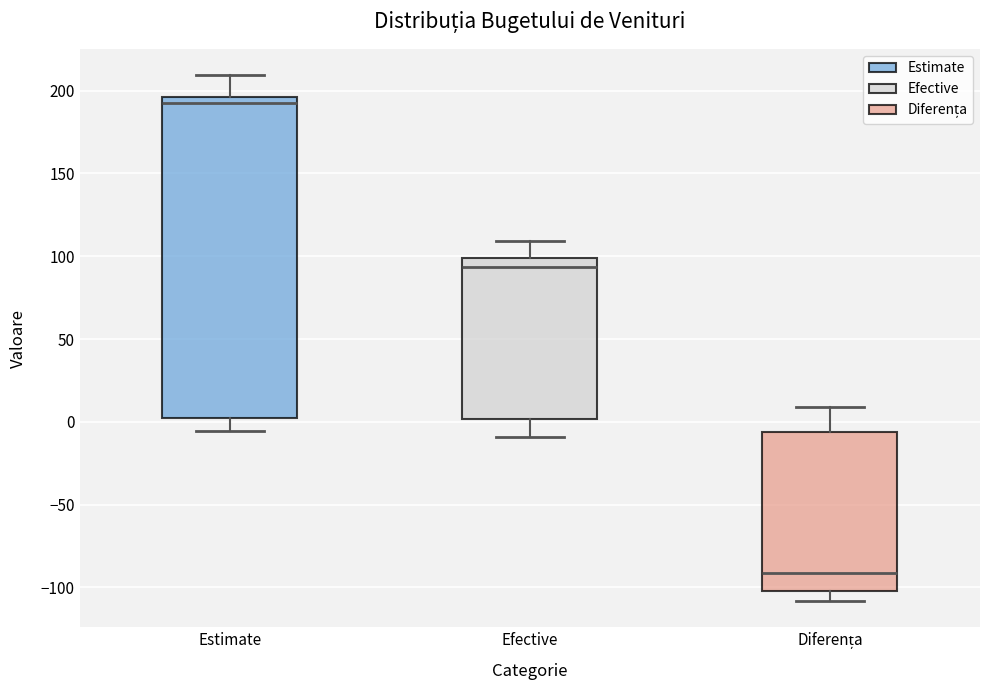

Which box's median line is the lowest?

Diferența